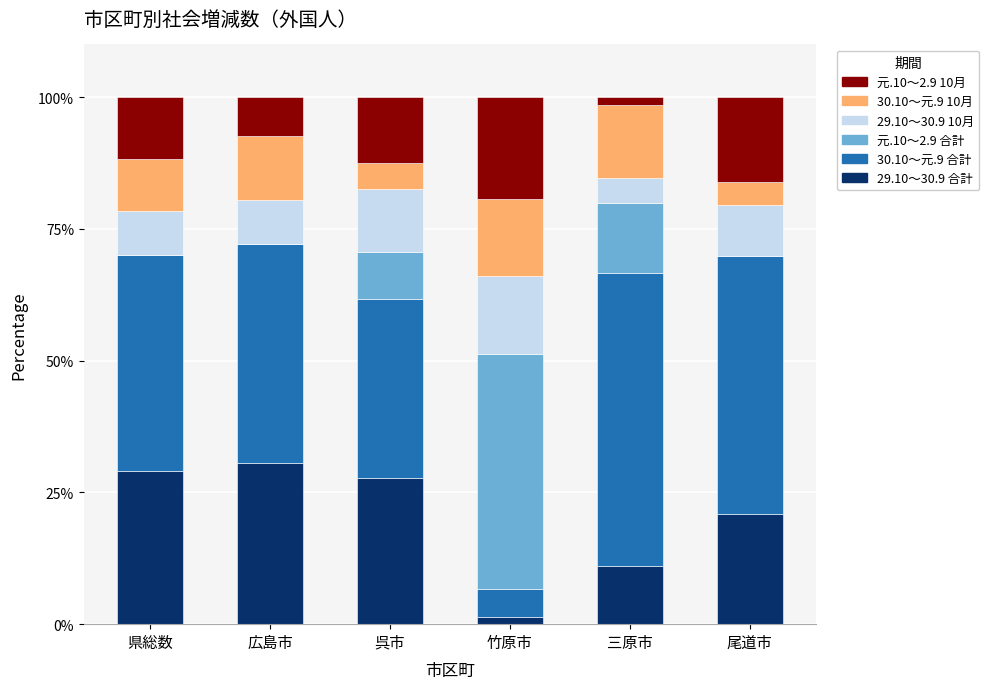

How many values in the 29.10～30.9 合計 series exceed 27?

3